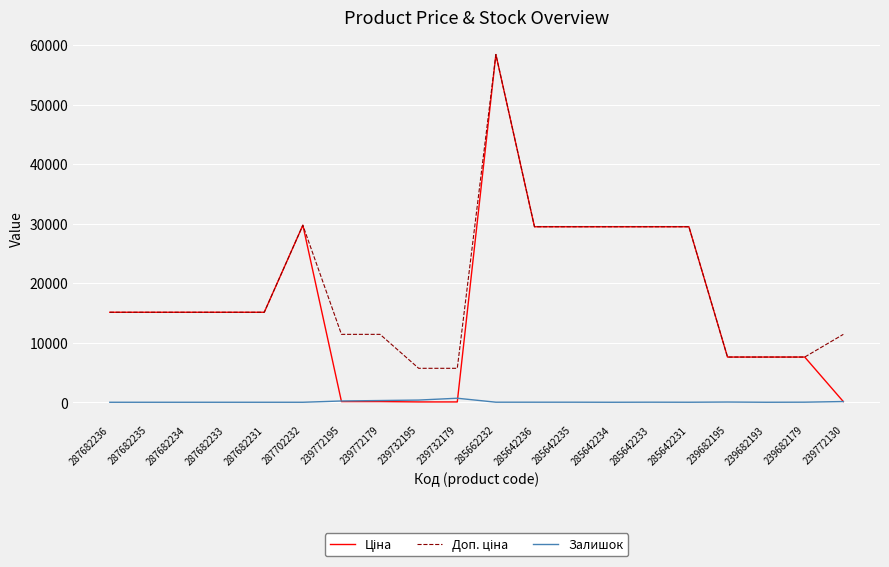

What is the difference between the highest and lowest values at 287682231?

15120.0